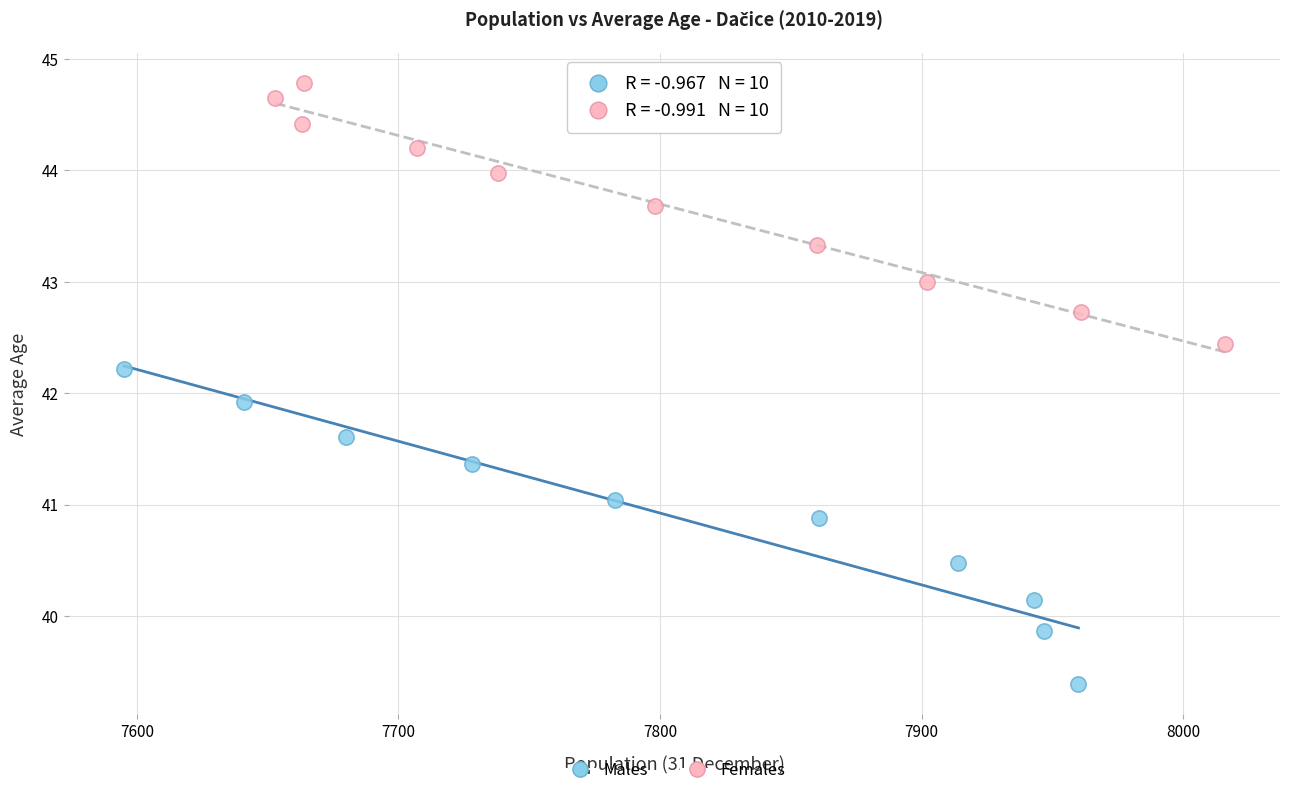

Which series reaches the maximum Y coordinate?

Females